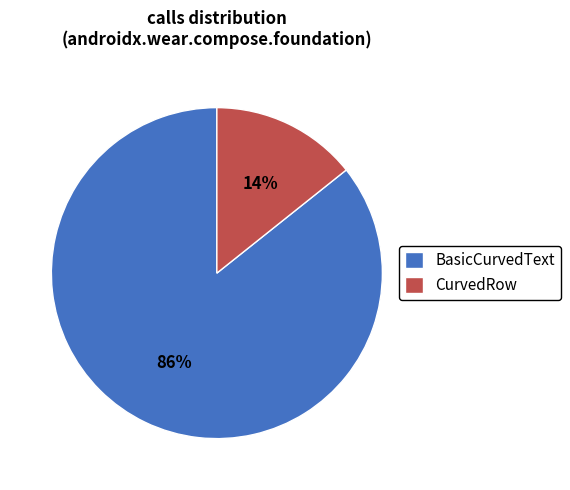

Count the number of slices in the pie.

2